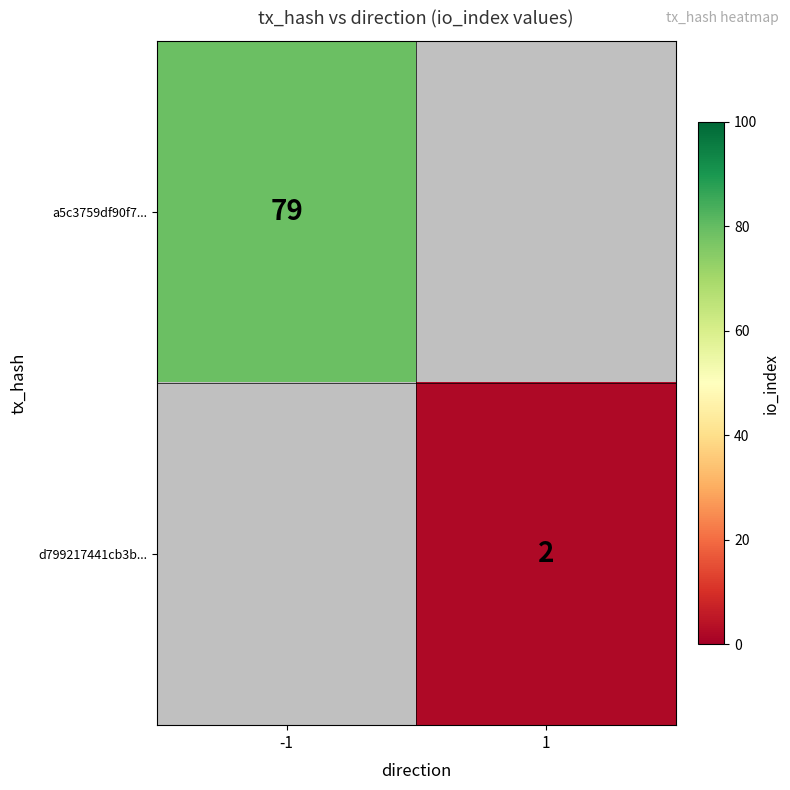

How many distinct data groups are displayed?

2